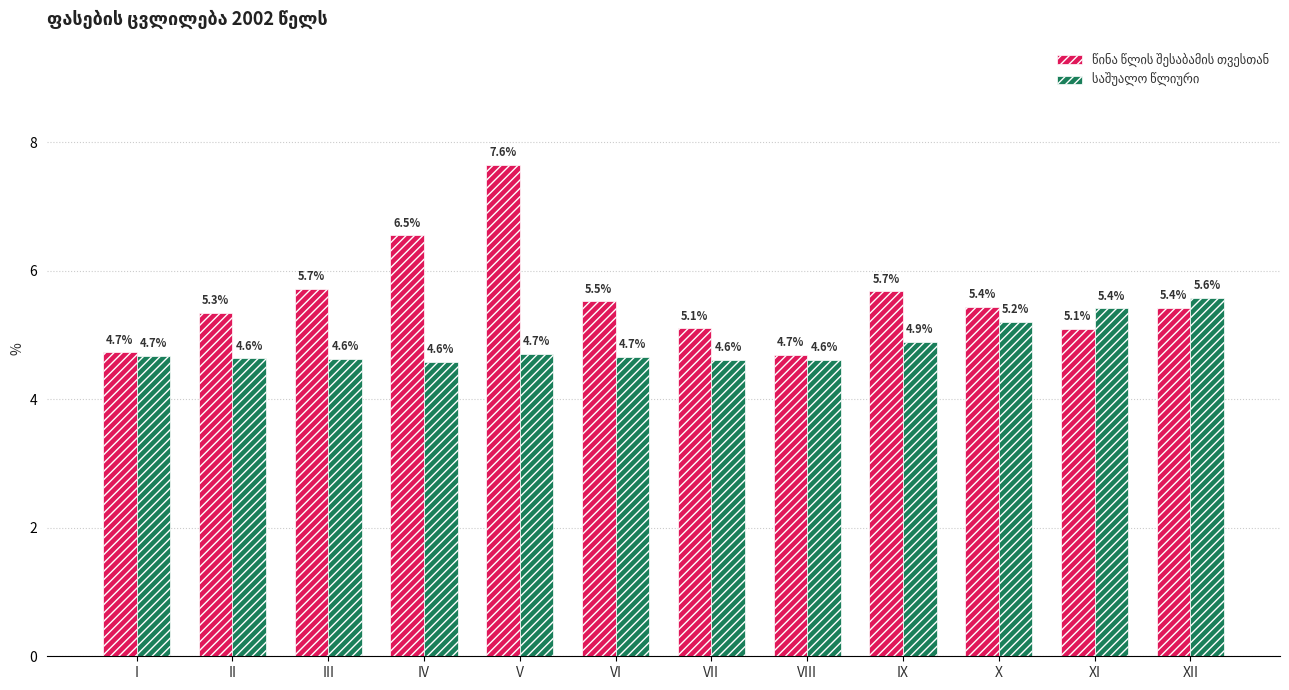

What is the difference between the highest and lowest values at III?

1.1